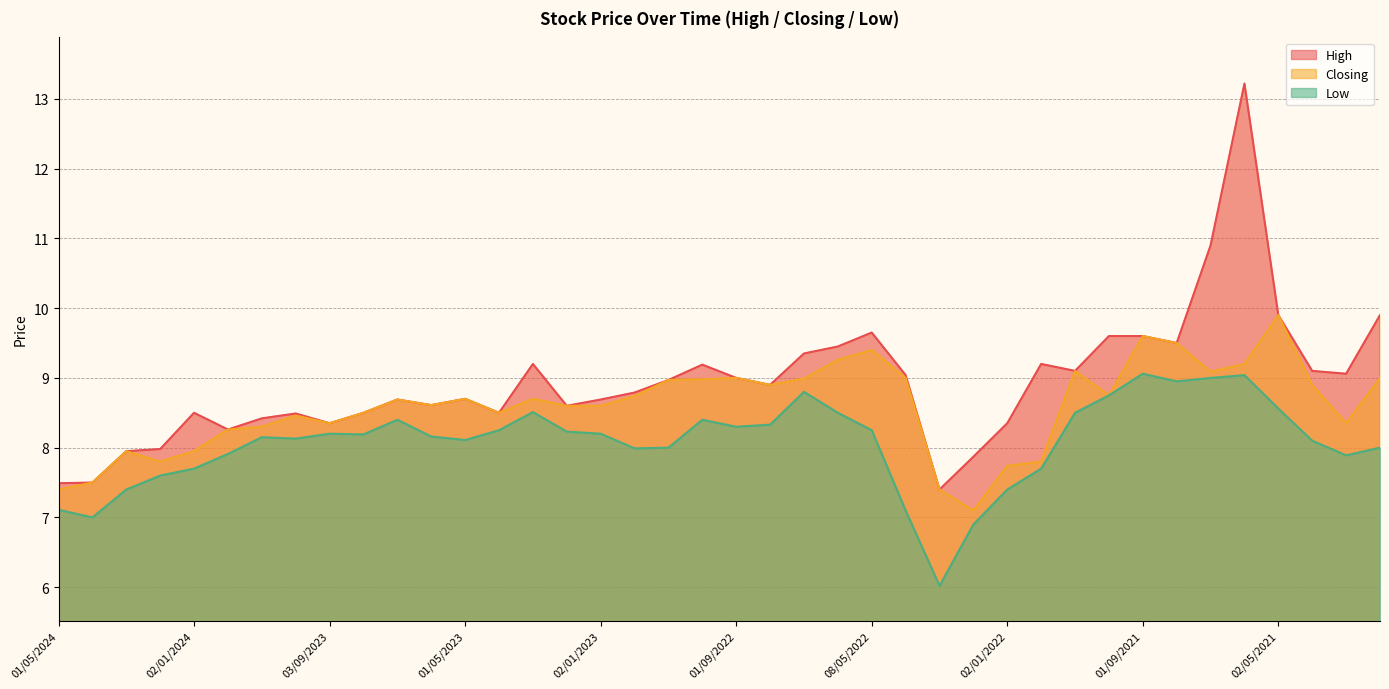

The value of Closing at 01/04/2021 is 8.9. True or false?

True